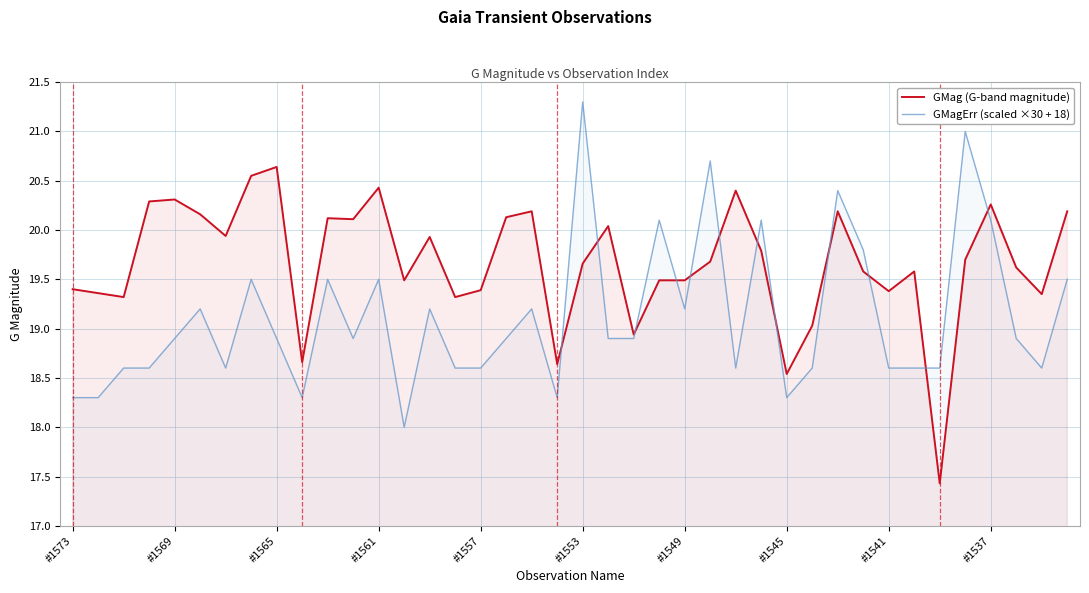

The value of GMag (G-band magnitude) at #1537 is 20.3. True or false?

True